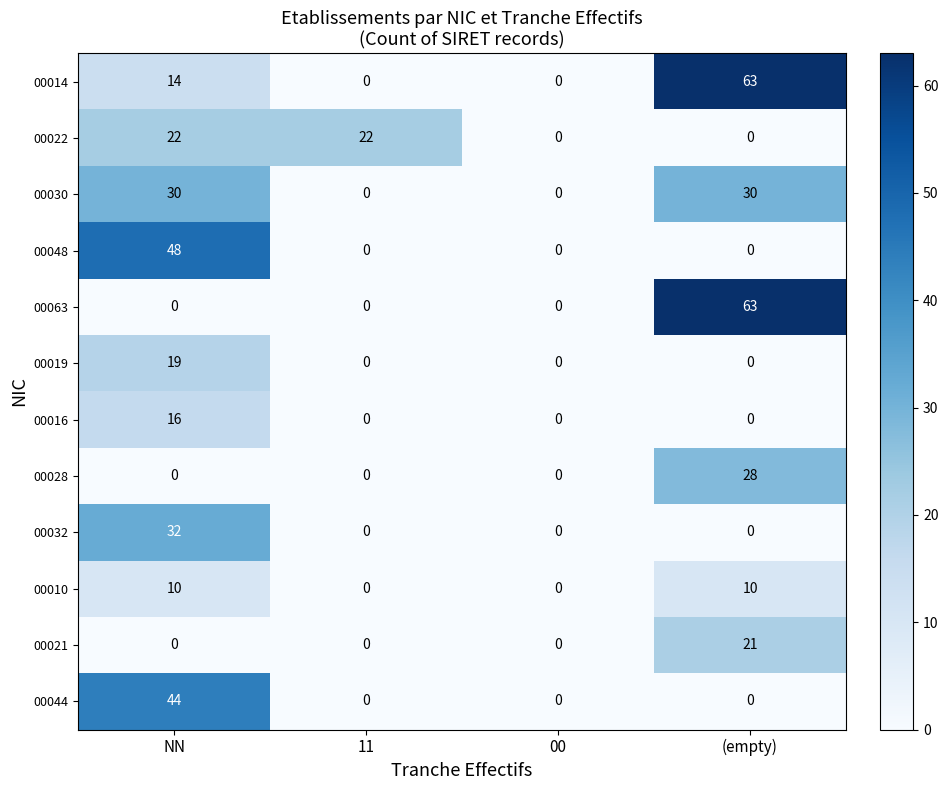

How many positive values does the 00010 series have?

2